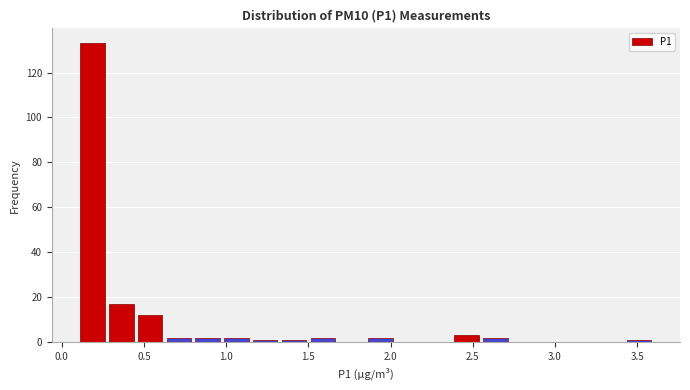

Read against the x-axis, roughly where is the centre of the tallest bar?

0.20